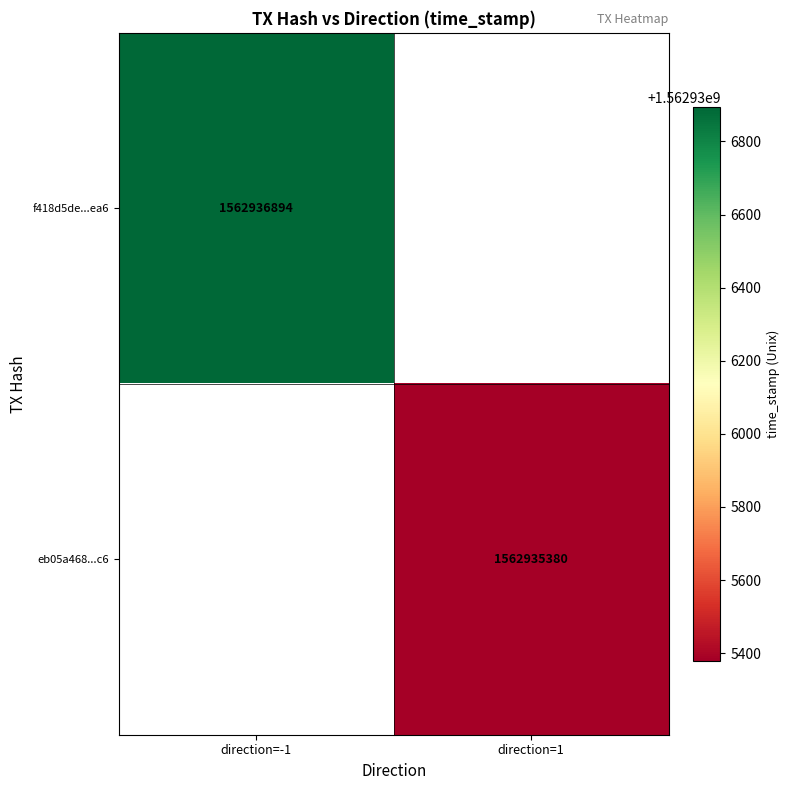

How many data points does each series have?

2